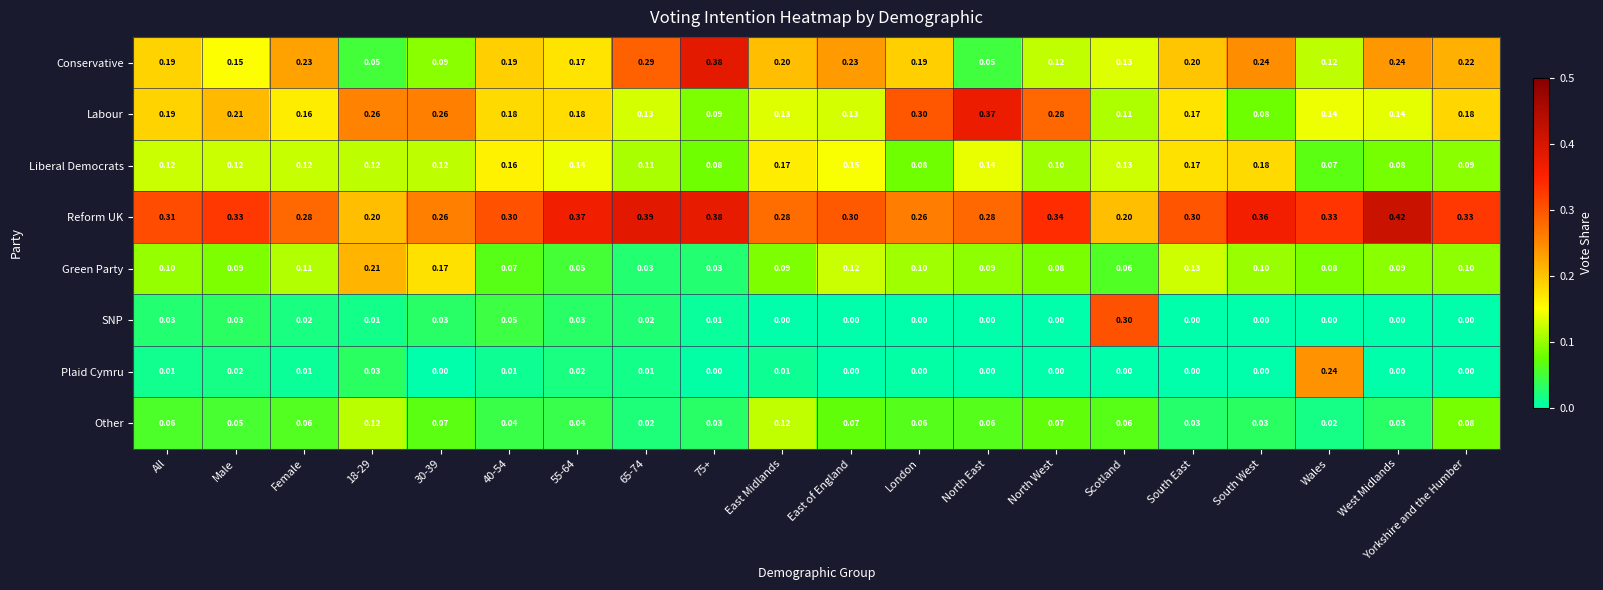

Rank the series by their maximum value, from lowest to highest.

Other, Liberal Democrats, Green Party, Plaid Cymru, SNP, Labour, Conservative, Reform UK